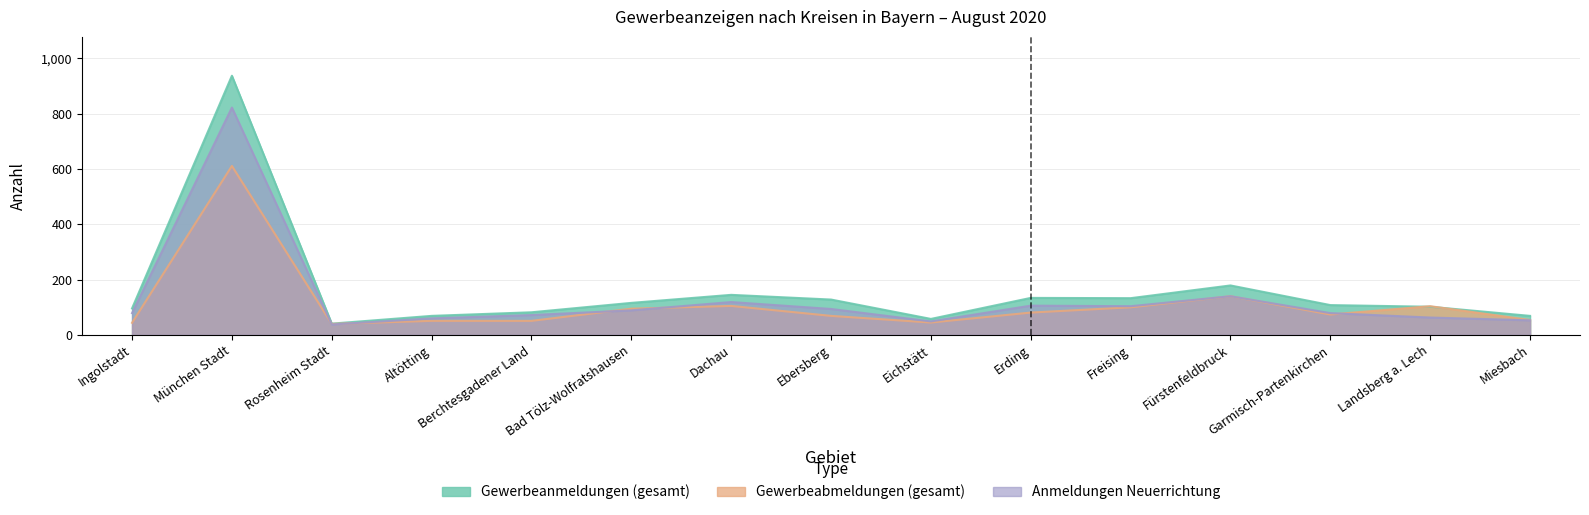

What is the total value across all series at Ingolstadt?

219